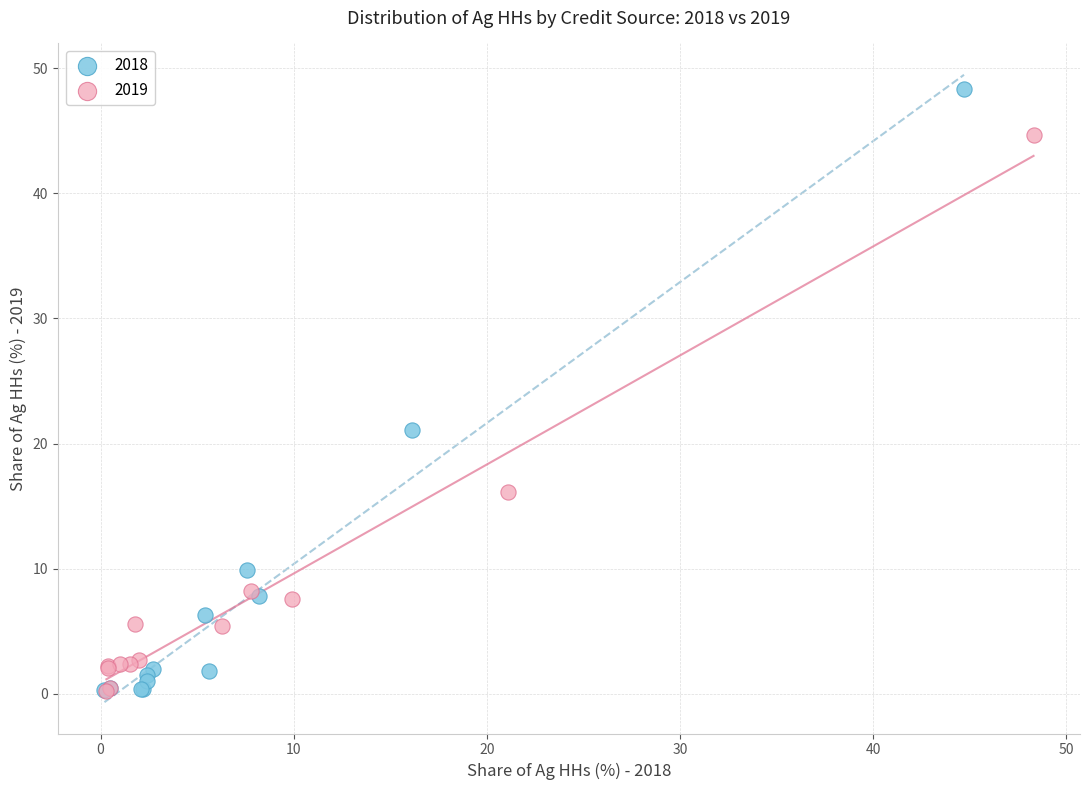

Which series contains the highest Y value?

2018